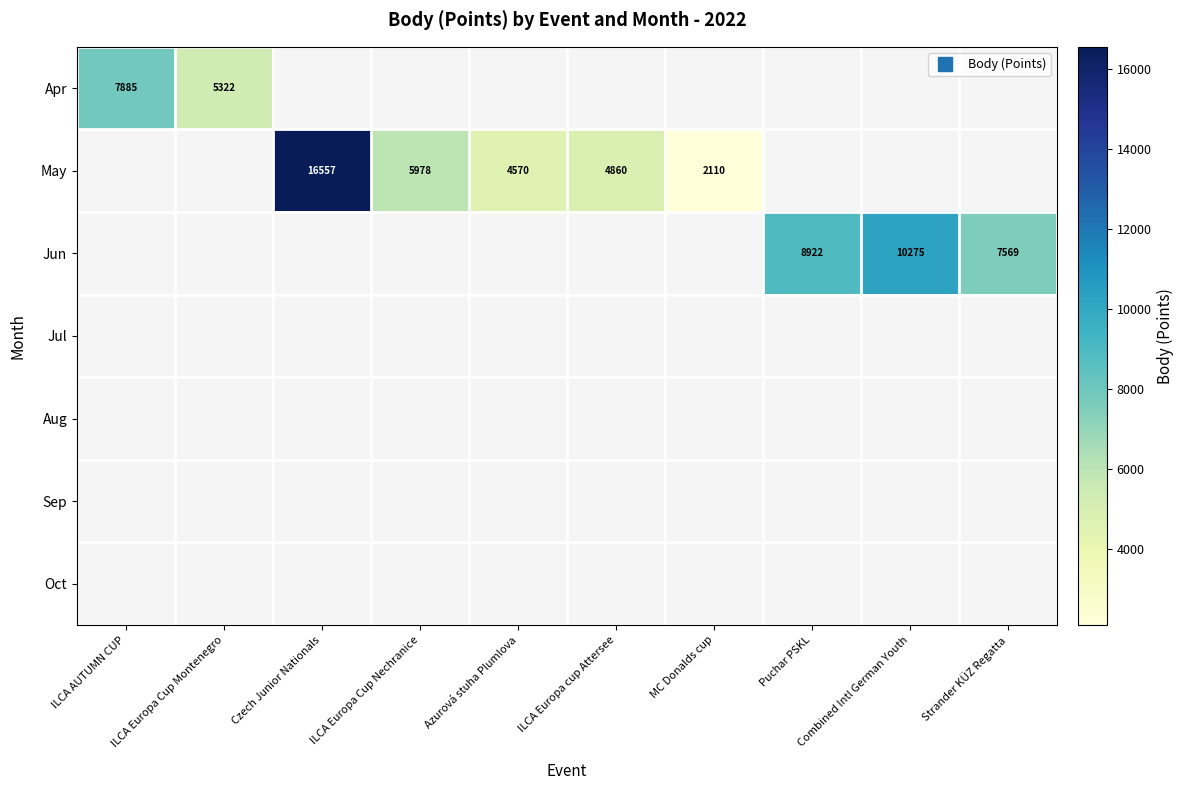

Rank the series at Czech Junior Nationals from lowest to highest value.

Apr, May, Jun, Jul, Aug, Sep, Oct